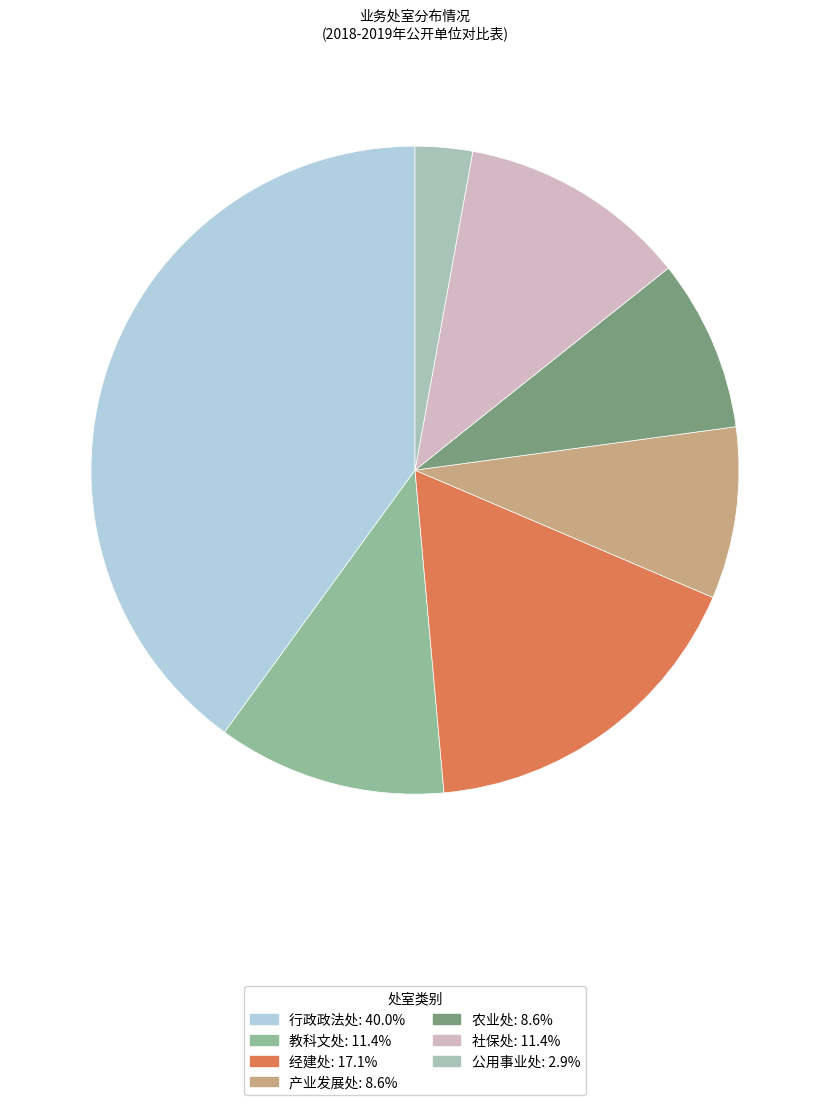

Is it true that 农业处 is 9% of the pie?

True